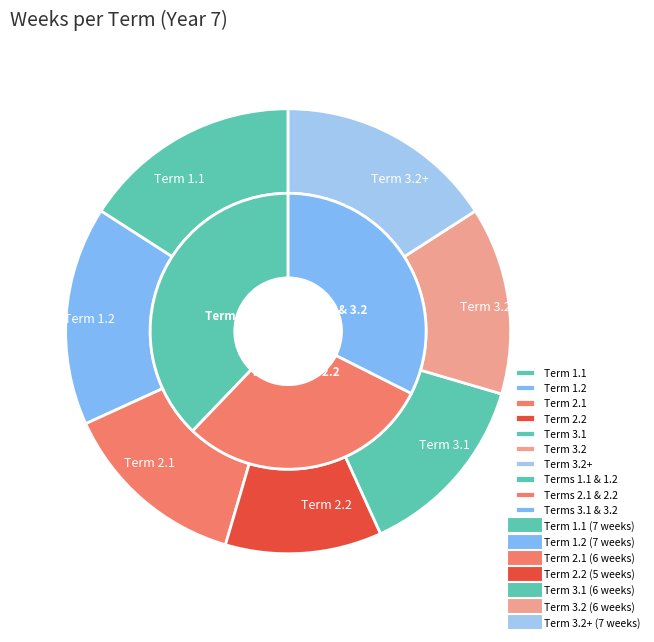

What is the ratio of the value at Term 2.1 to the value at Term 2.2?

1.2